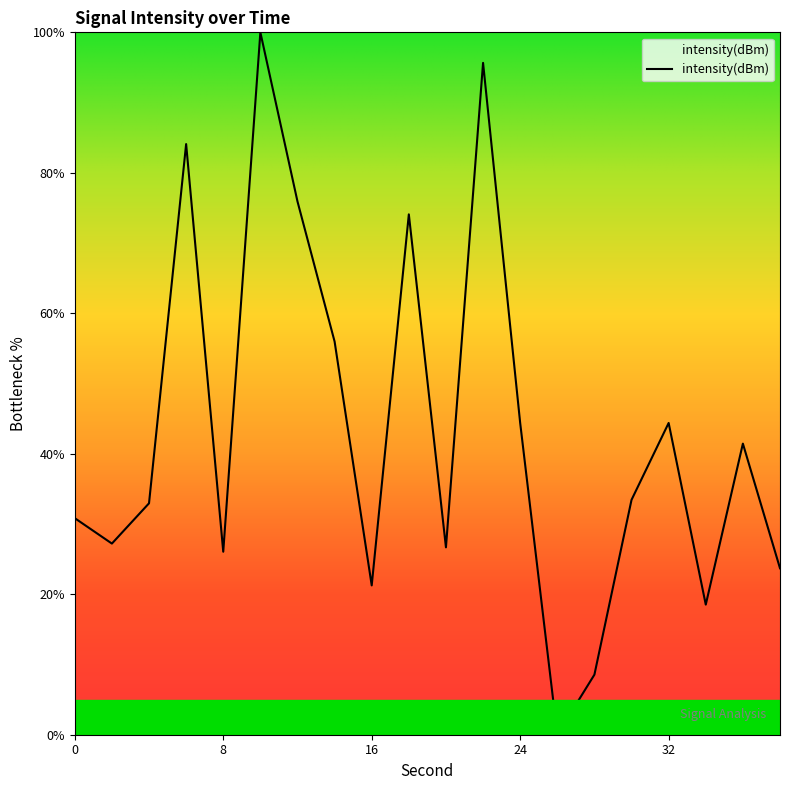

What is the maximum value shown in the chart?

100.0